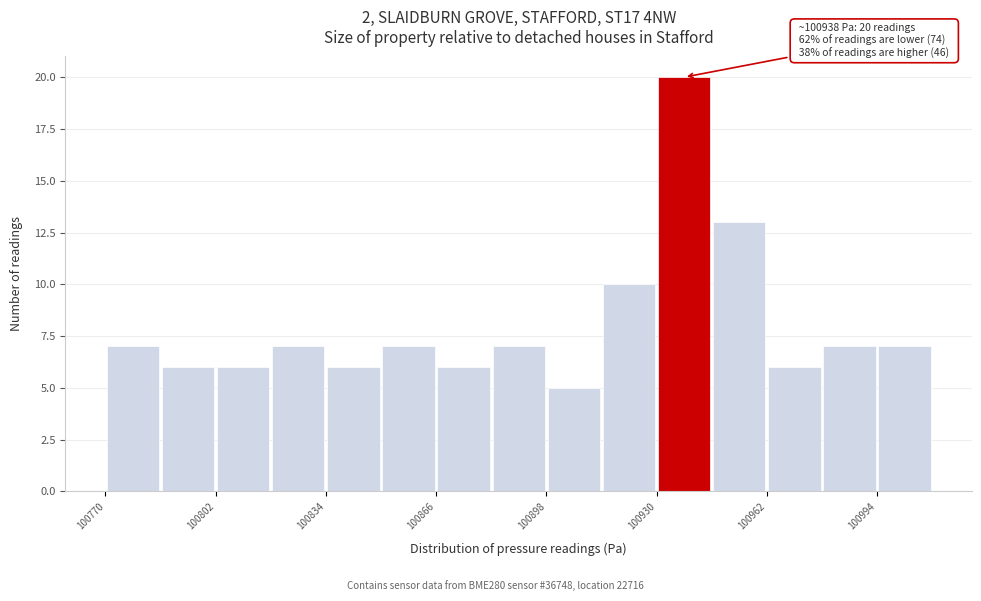

Around what value on the x-axis is the tallest bar? Give the approximate position of its centre, as read against the axis.

100940